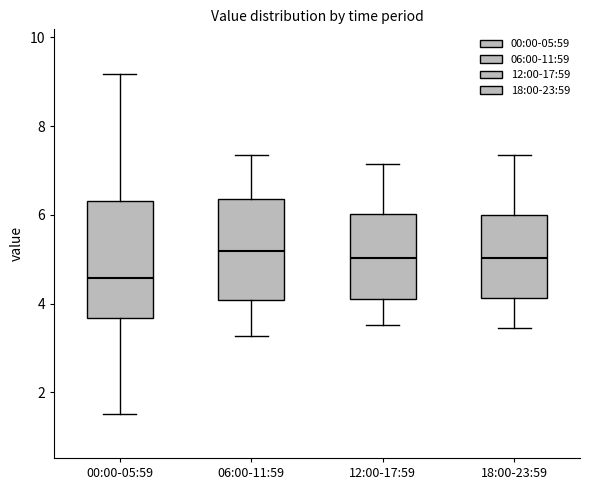

Where does the lower whisker of the box for 12:00-17:59 end on the y-axis? The values are not printed on the chart, so give them approximately, as read against the axis.

3.6